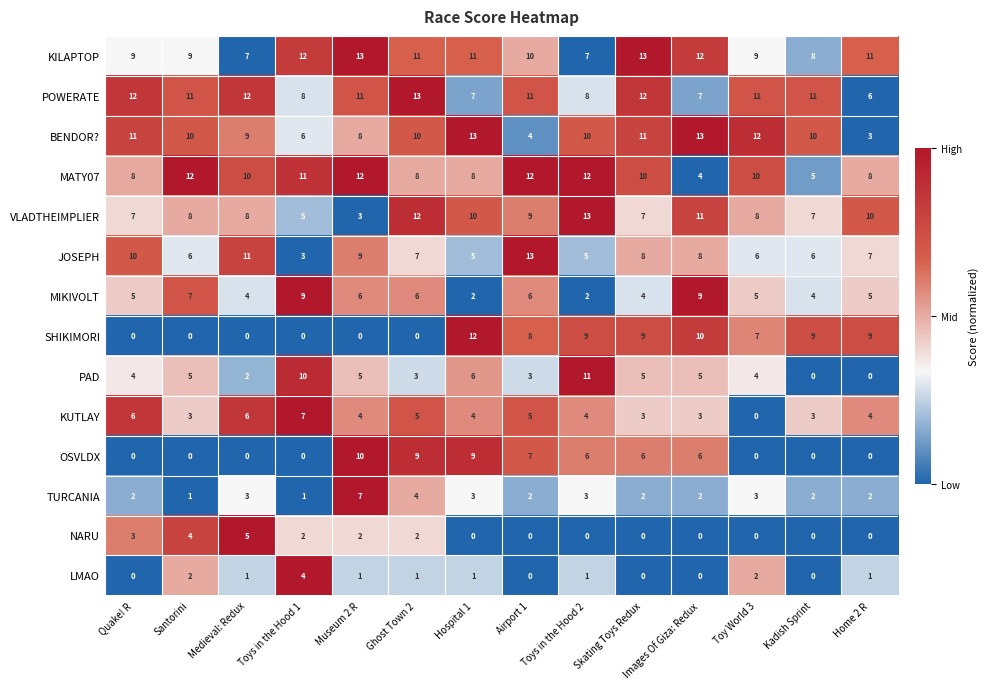

What is the spread (max minus min) of values at Quake! R?

12